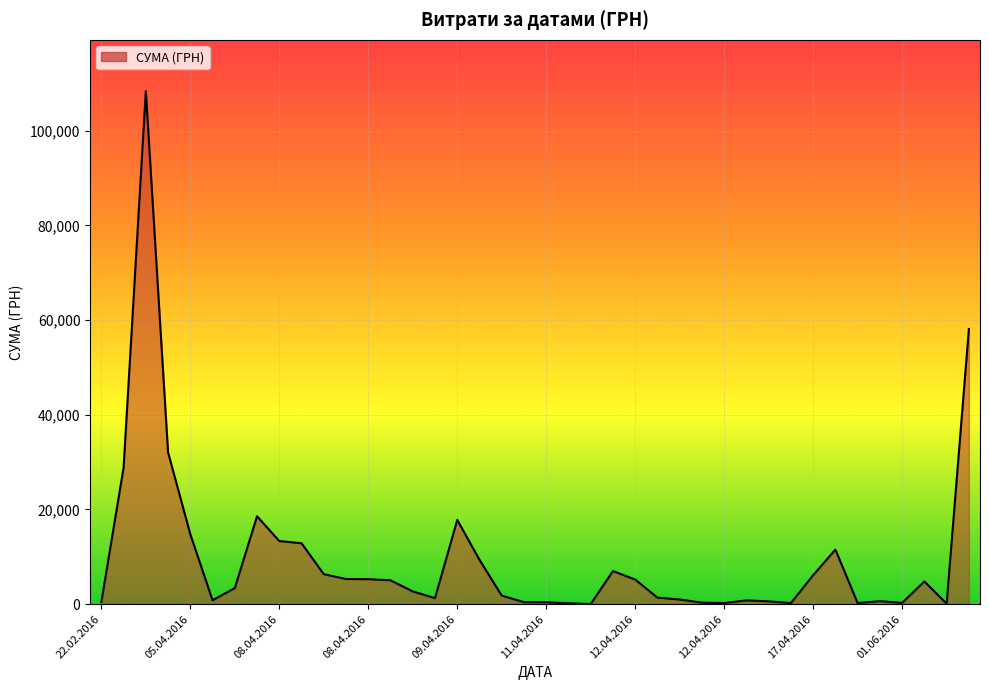

How many values exceed 3387?

20